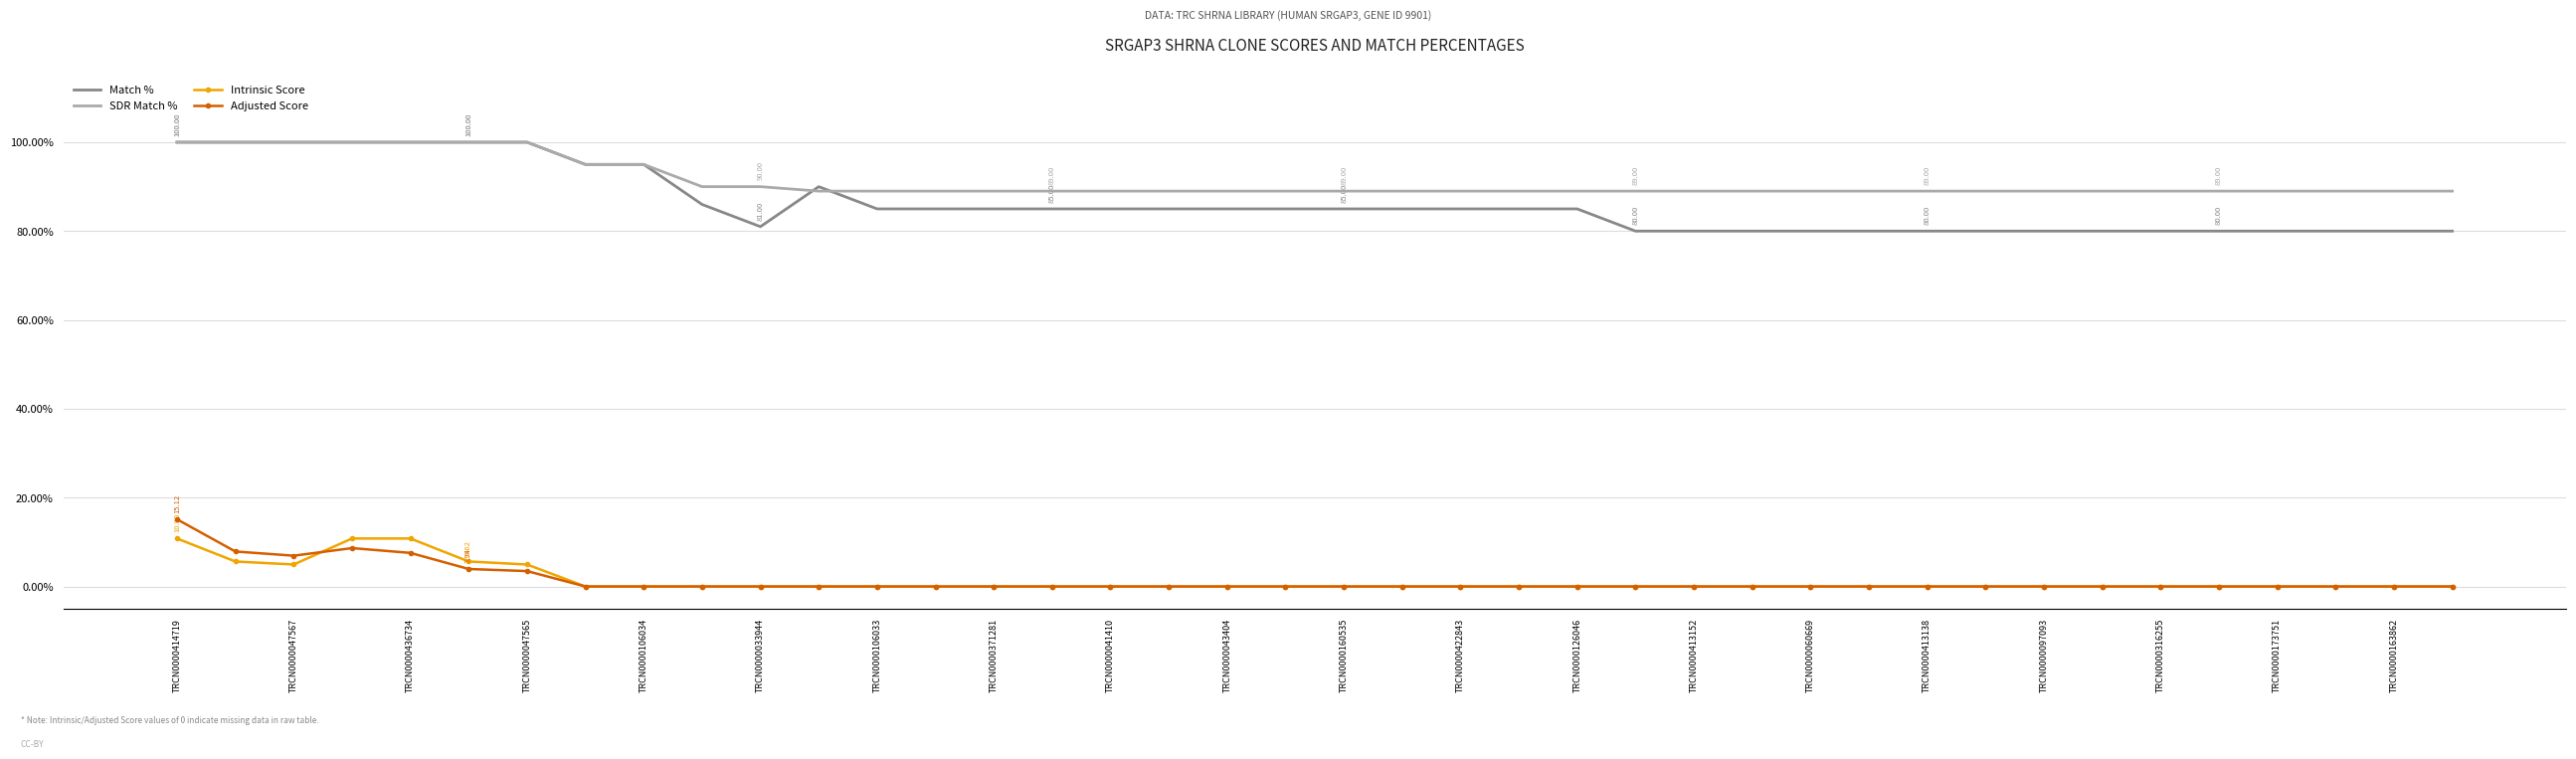

True or false: Adjusted Score and Match % intersect in this chart.

False